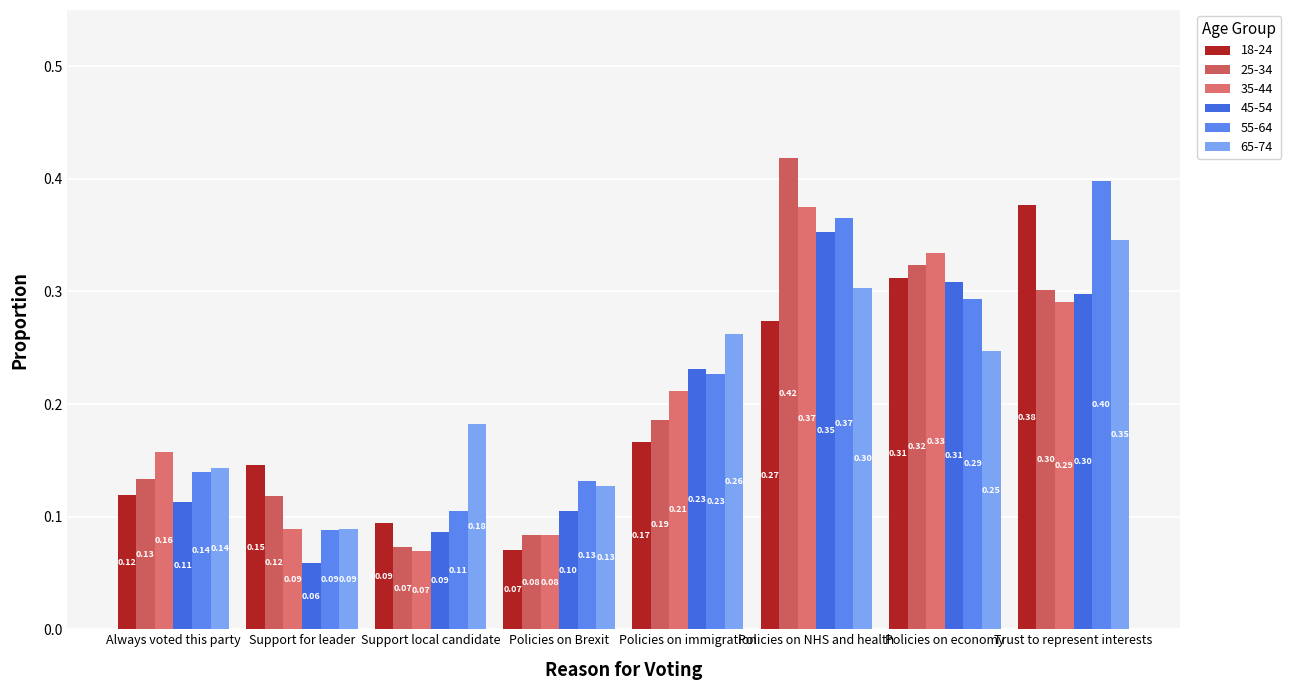

How many 45-54 values are between 0 and 1?

8